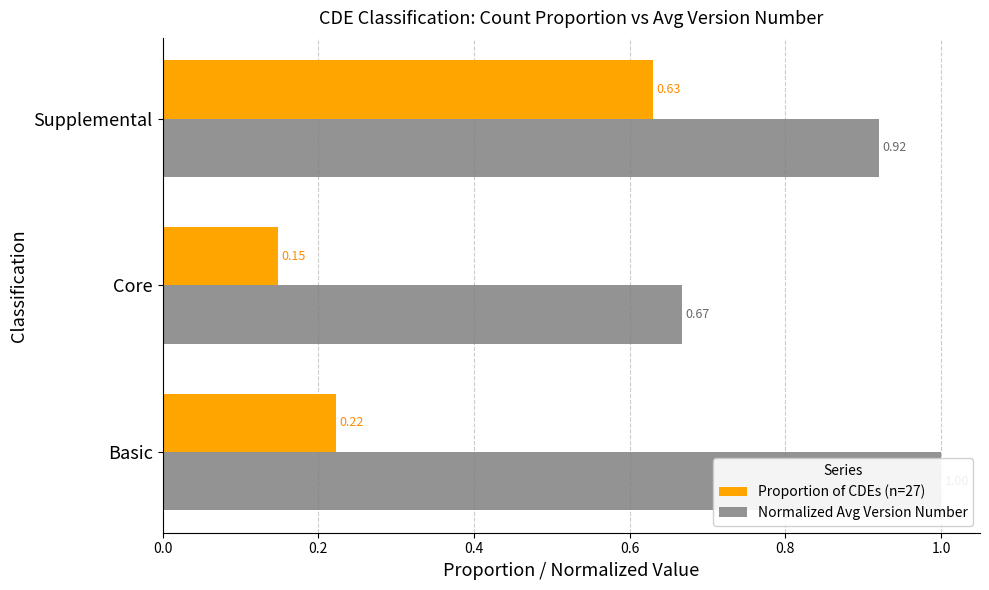

What are all the series names shown in the legend?

Proportion of CDEs (n=27), Normalized Avg Version Number